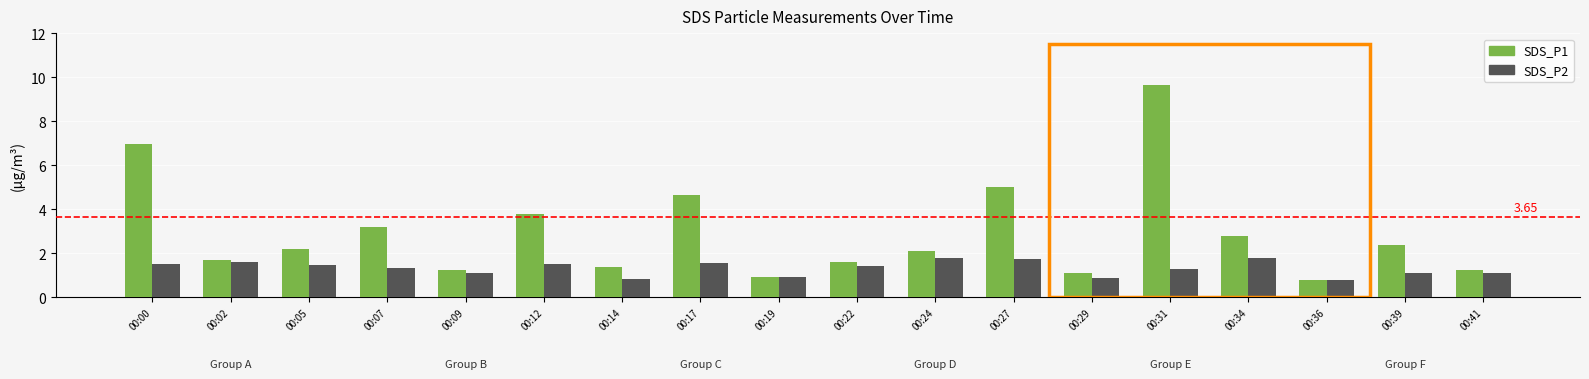

At 00:07, list the series in order from smallest to largest.

SDS_P2, SDS_P1